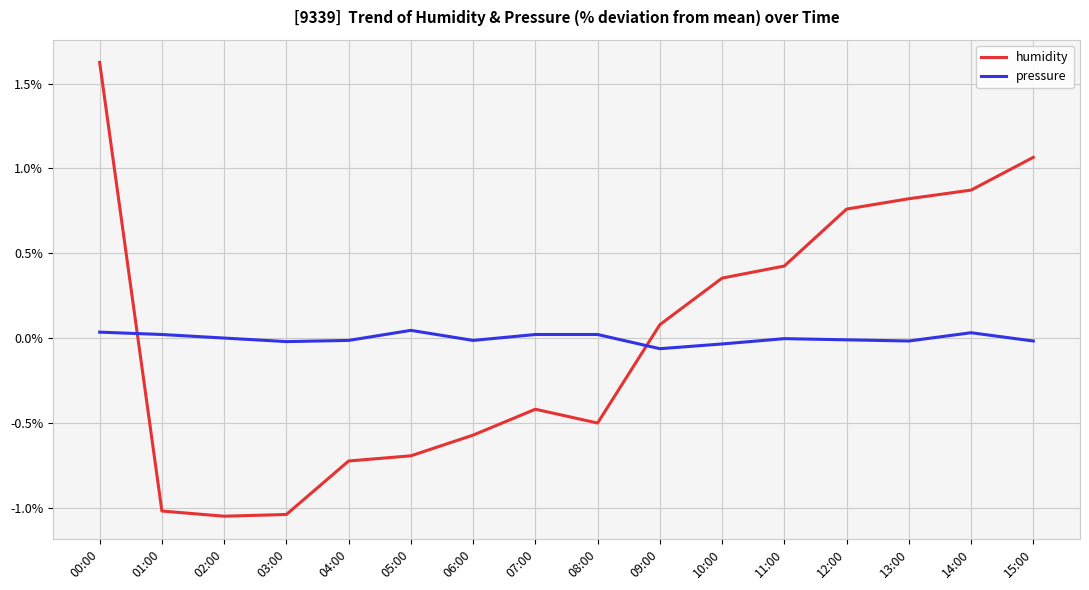

At which category is the sum across all series the highest?

00:00